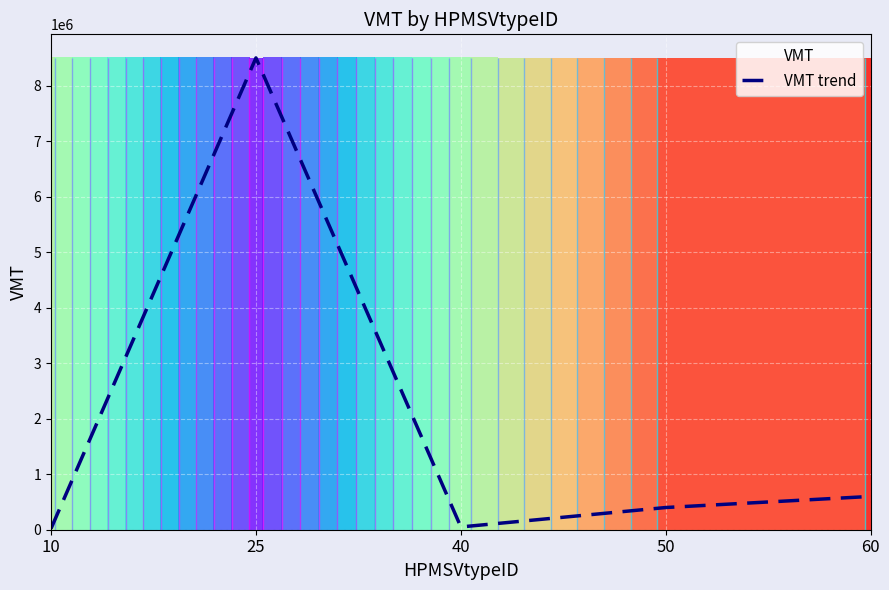

The chart shows a value of 400000 at 50. True or false?

True